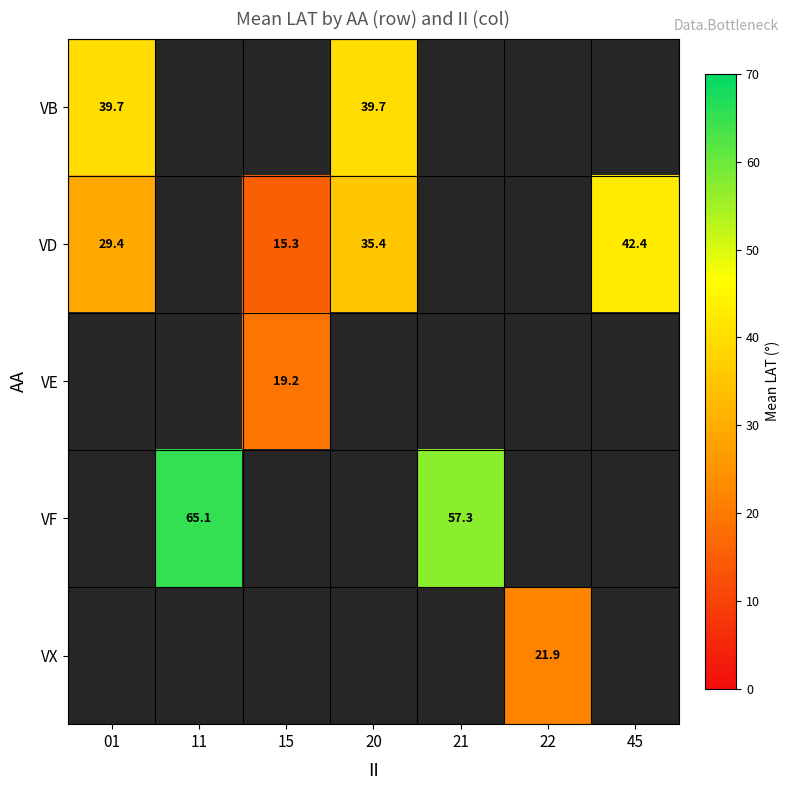

True or false: VB has a value of 39.7 at 20.

True